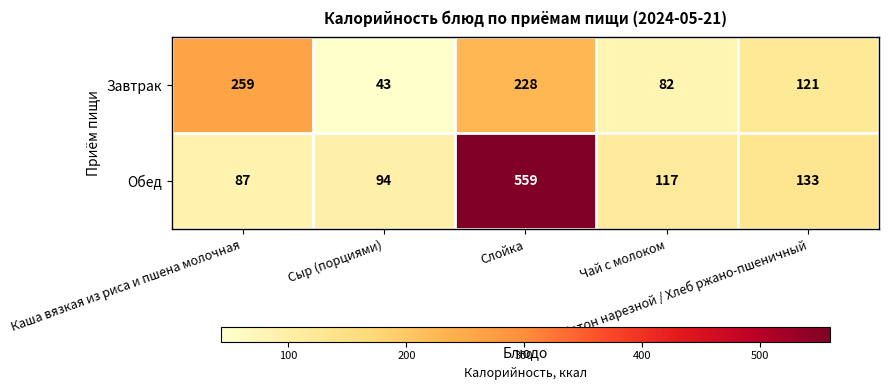

Rank the series by their maximum value, from highest to lowest.

Обед, Завтрак